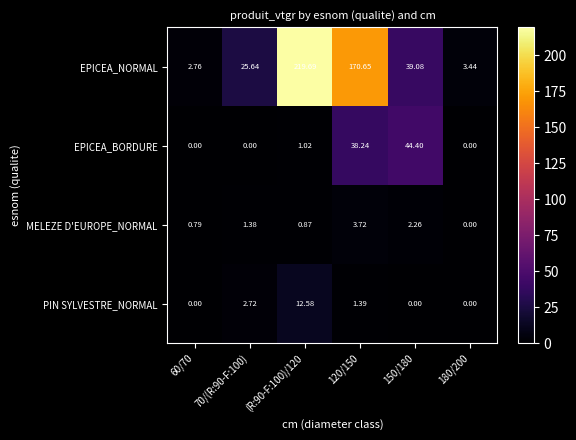

At 120/150, list the series in order from largest to smallest.

EPICEA_NORMAL, EPICEA_BORDURE, MELEZE D'EUROPE_NORMAL, PIN SYLVESTRE_NORMAL